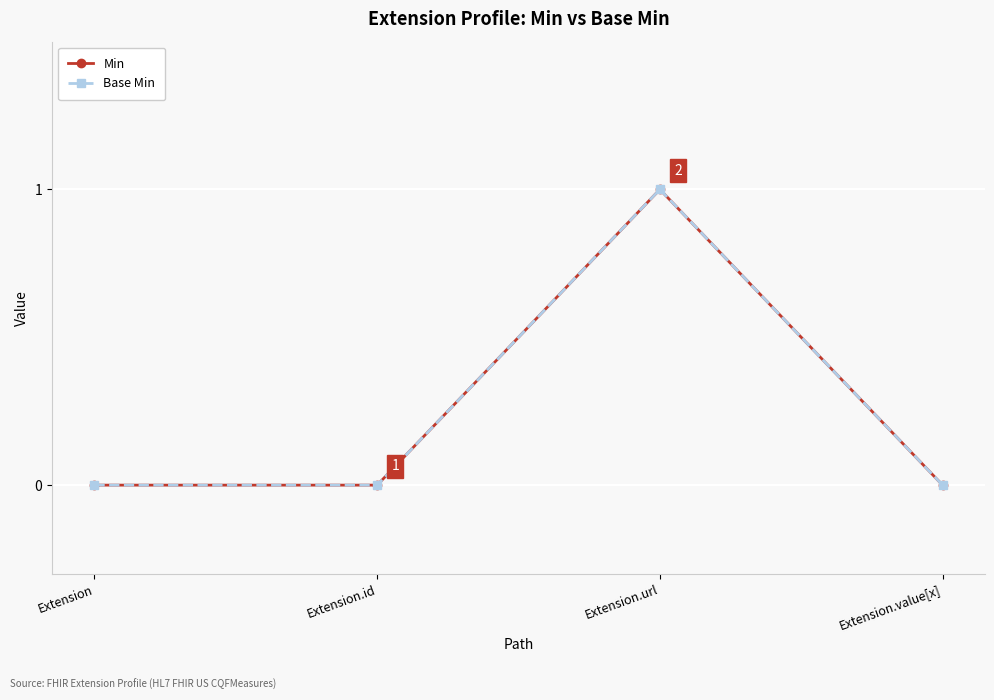

Does the chart have visible grid lines?

Yes